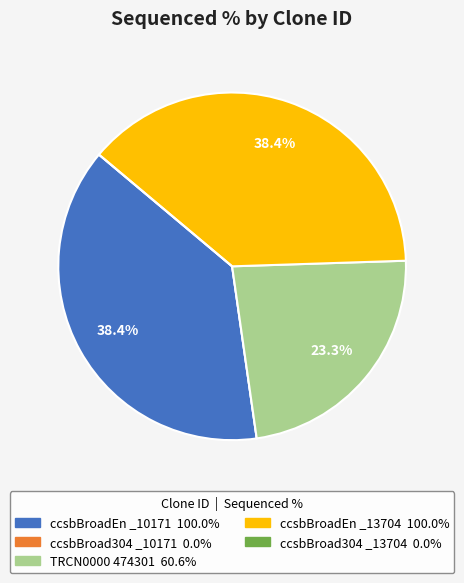

Is there a majority slice in this chart?

No